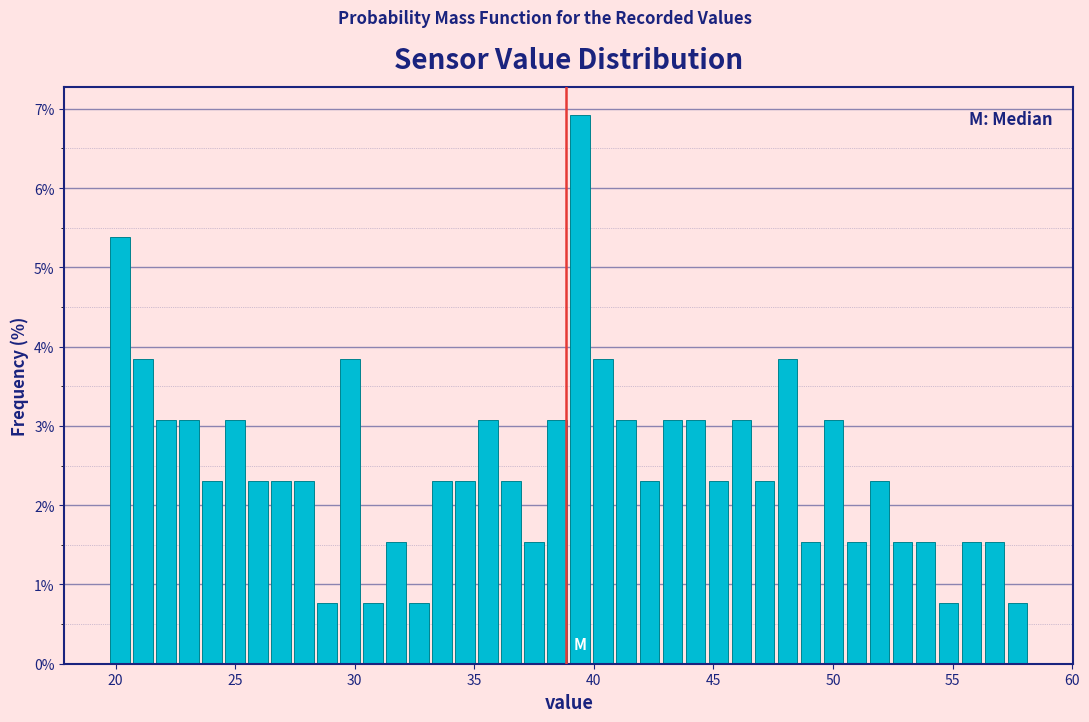

Read against the x-axis, roughly where is the centre of the tallest bar?

39.5